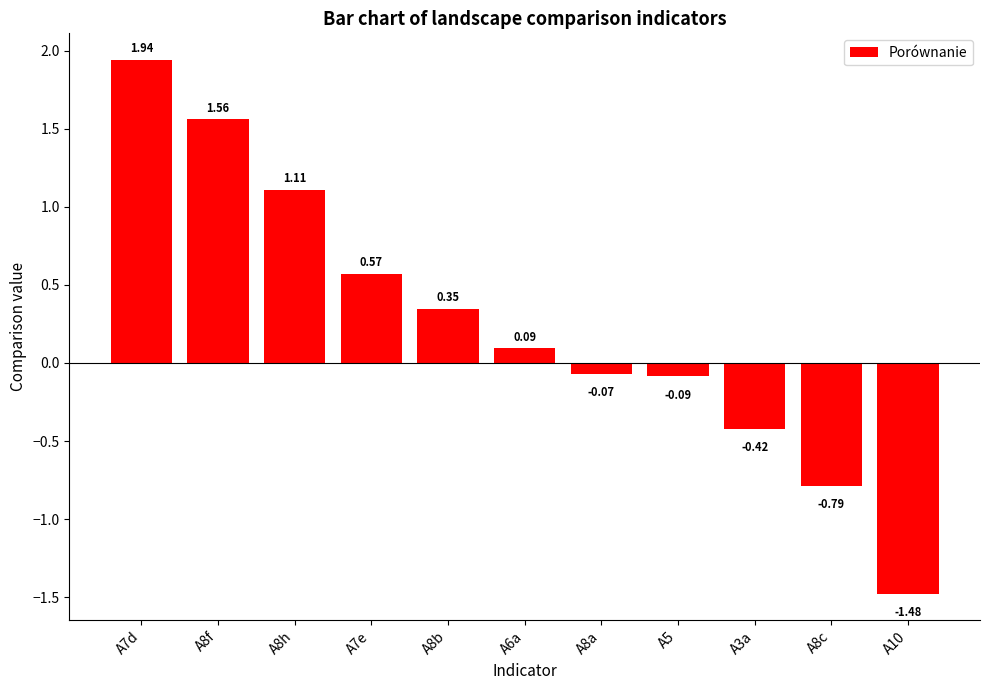

Does the chart contain any negative values?

Yes